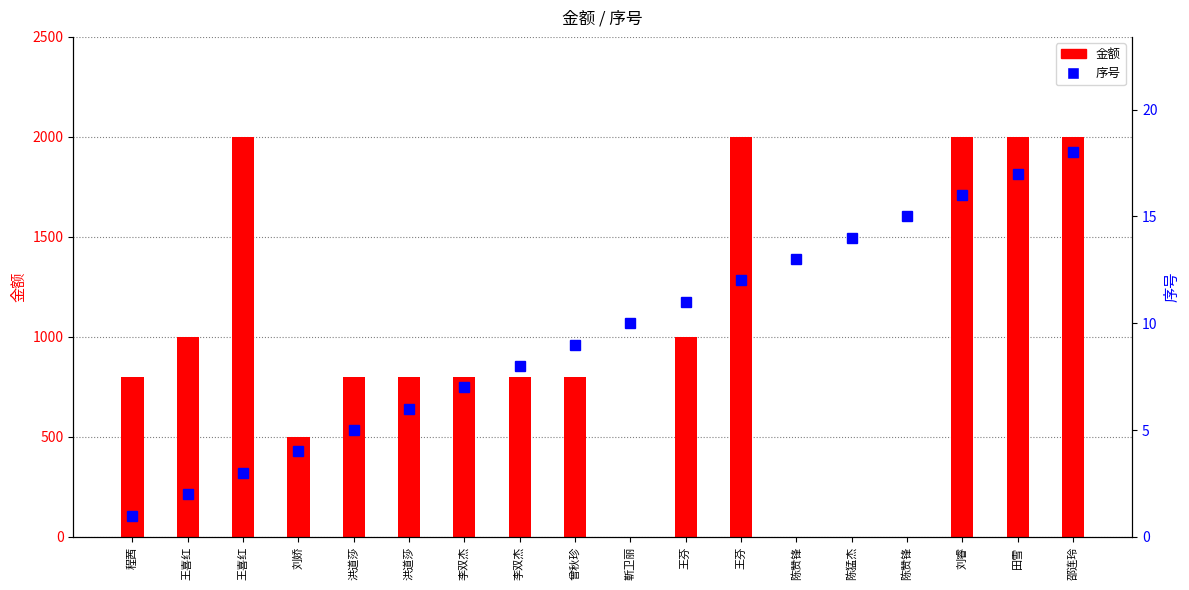

What is the difference between the maximum and minimum values in the 金额 series?

2000.0